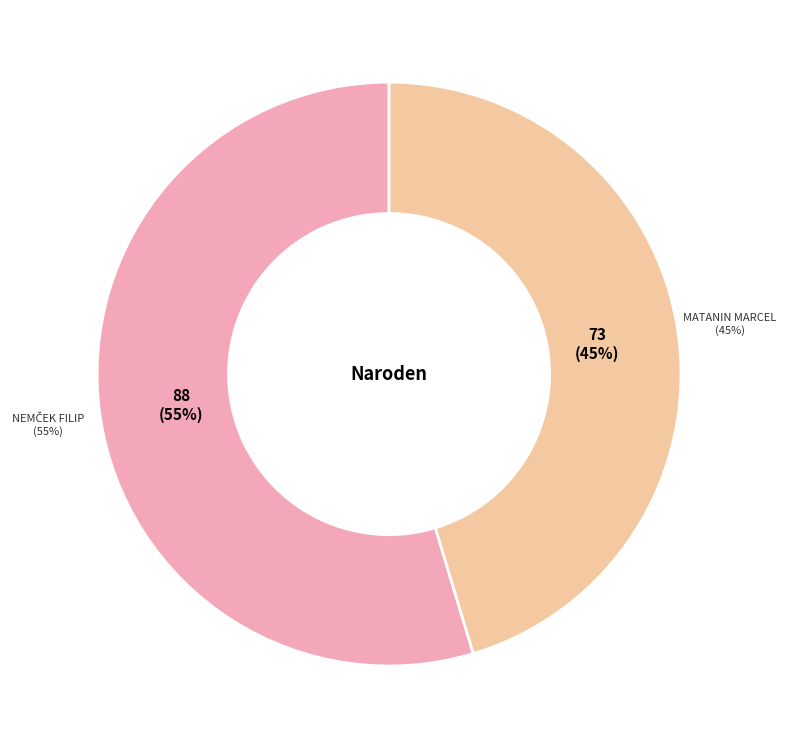

What is the majority slice?

Nemček Filip